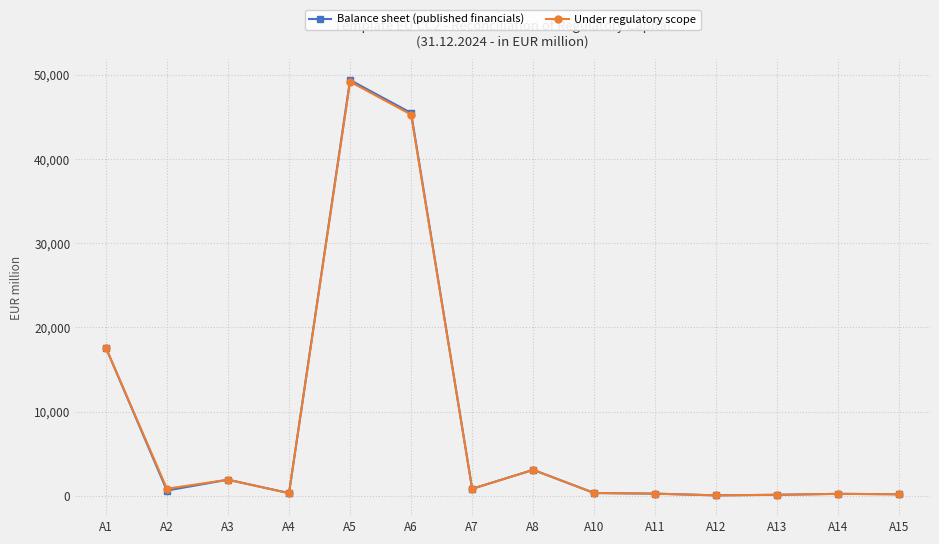

True or false: Balance sheet (published financials) has a value of 7373 at A1.

False